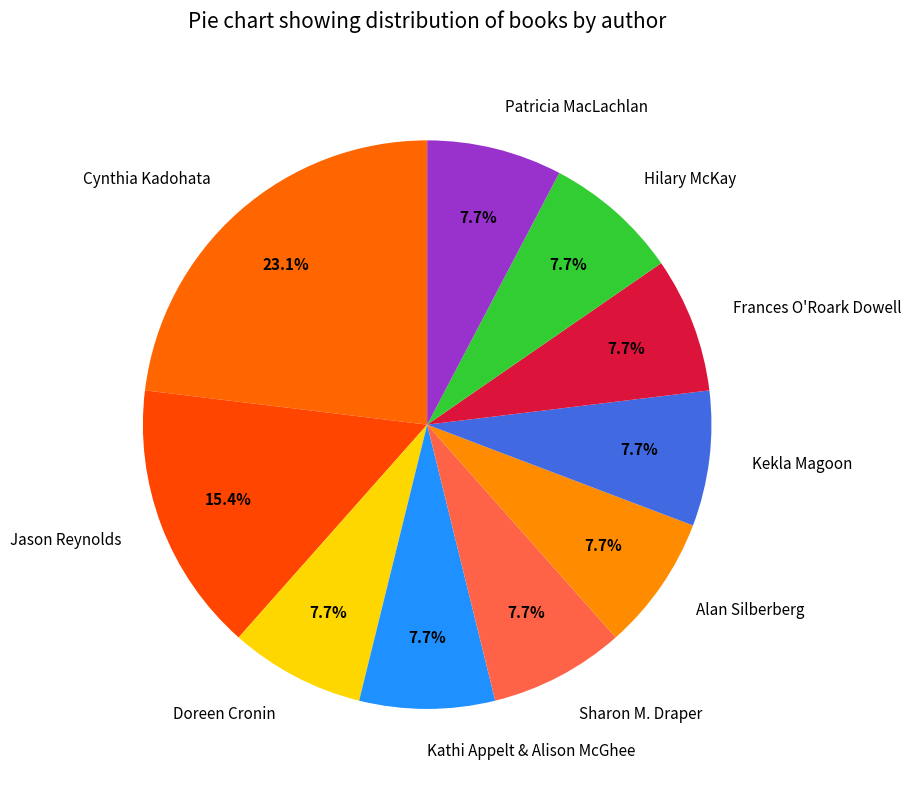

How much of the chart is everything except Patricia MacLachlan?

92.3%